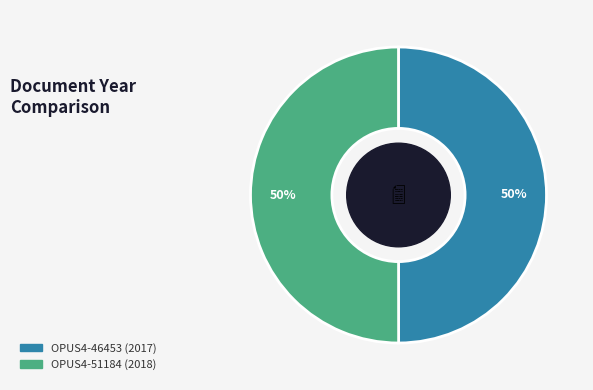

Is it true that OPUS4-46453 (2017) is 50% of the pie?

True